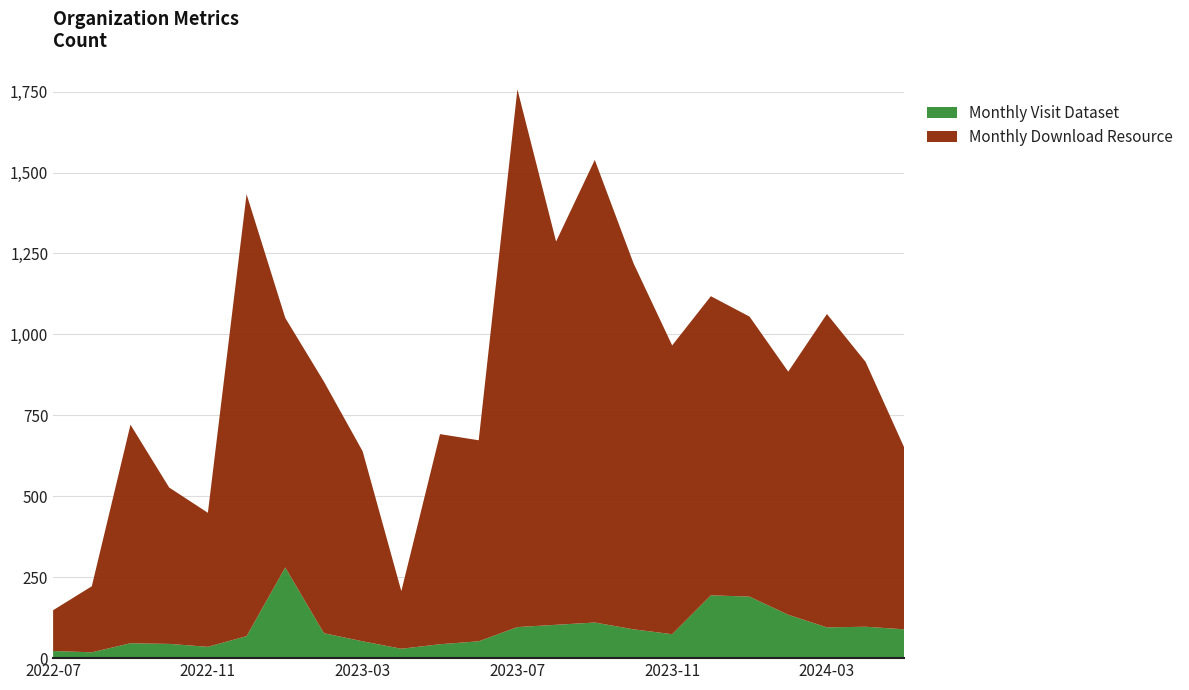

Reading left to right, transcribe all the data shown in this chart.

Monthly Visit Dataset: 2022-07=22	2022-08=18	2022-09=46	2022-10=44	2022-11=35	2022-12=68	2023-01=280	2023-02=77	2023-03=52	2023-04=29	2023-05=43	2023-06=52	2023-07=96	2023-08=103	2023-09=110	2023-10=89	2023-11=74	2023-12=194	2024-01=190	2024-02=134	2024-03=95	2024-04=97	2024-05=89
Monthly Download Resource: 2022-07=126	2022-08=204	2022-09=675	2022-10=483	2022-11=414	2022-12=1365	2023-01=771	2023-02=777	2023-03=587	2023-04=178	2023-05=649	2023-06=621	2023-07=1661	2023-08=1184	2023-09=1429	2023-10=1131	2023-11=892	2023-12=924	2024-01=865	2024-02=751	2024-03=968	2024-04=818	2024-05=561